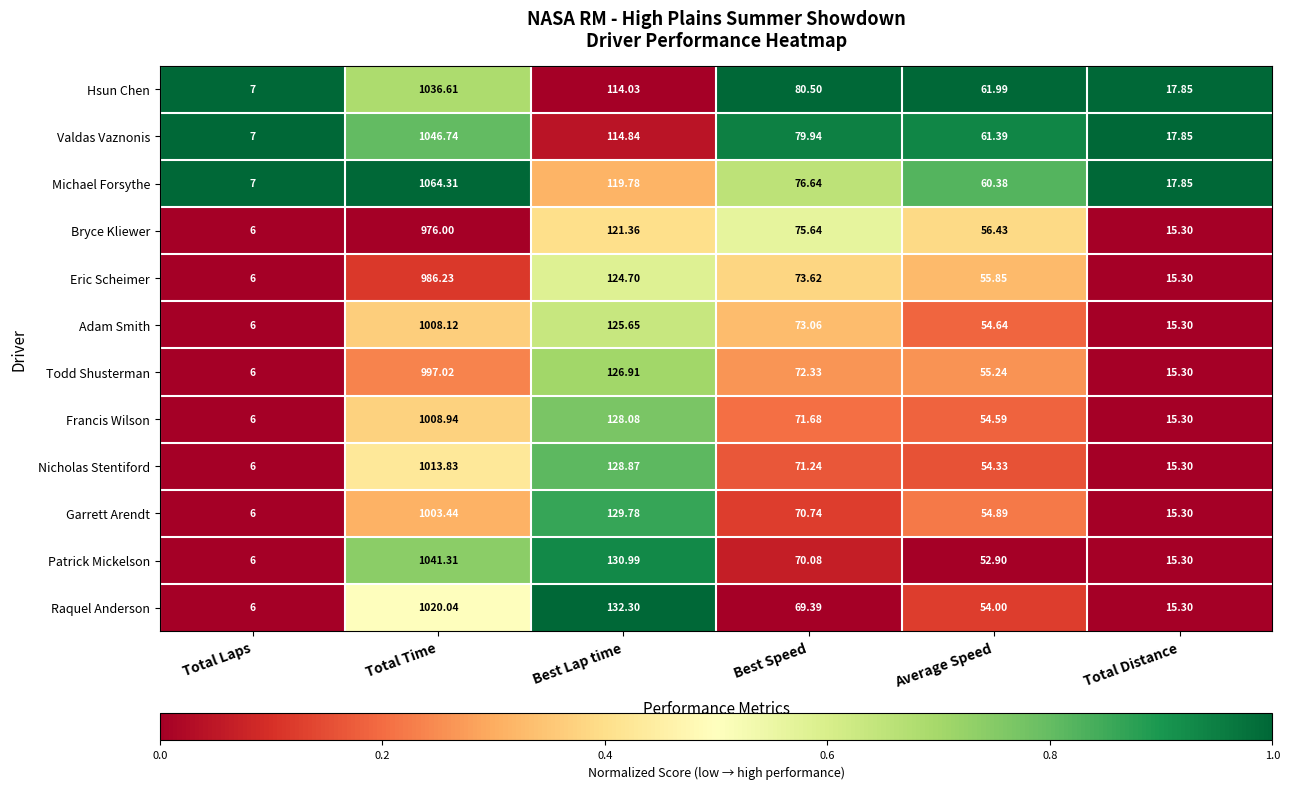

List the series in order of their peak value, highest first.

Michael Forsythe, Valdas Vaznonis, Patrick Mickelson, Hsun Chen, Raquel Anderson, Nicholas Stentiford, Francis Wilson, Adam Smith, Garrett Arendt, Todd Shusterman, Eric Scheimer, Bryce Kliewer